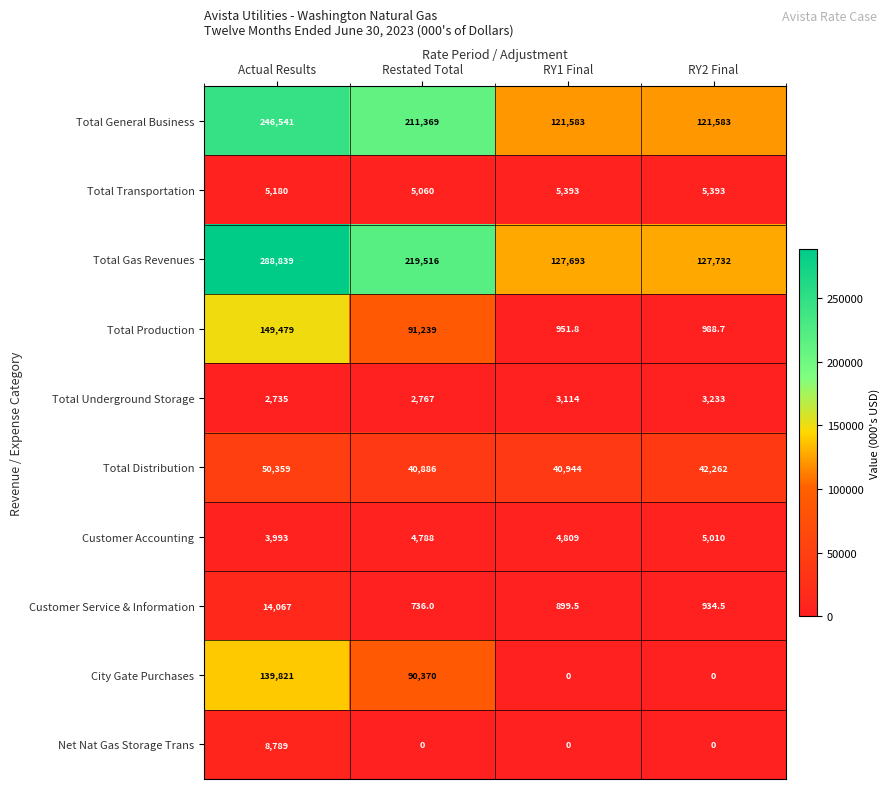

What is the average value of the Customer Accounting series?

4650.0